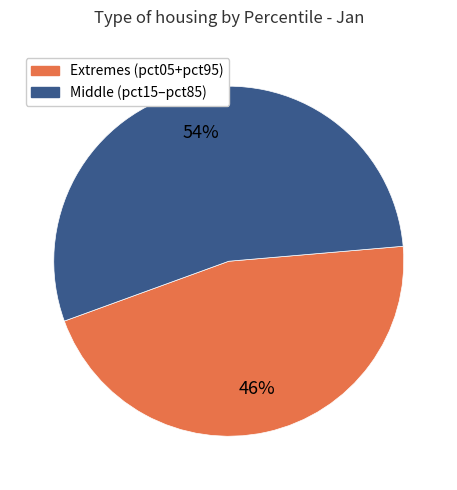

Between Middle (pct15–pct85) and Extremes (pct05+pct95), which is larger?

Middle (pct15–pct85)